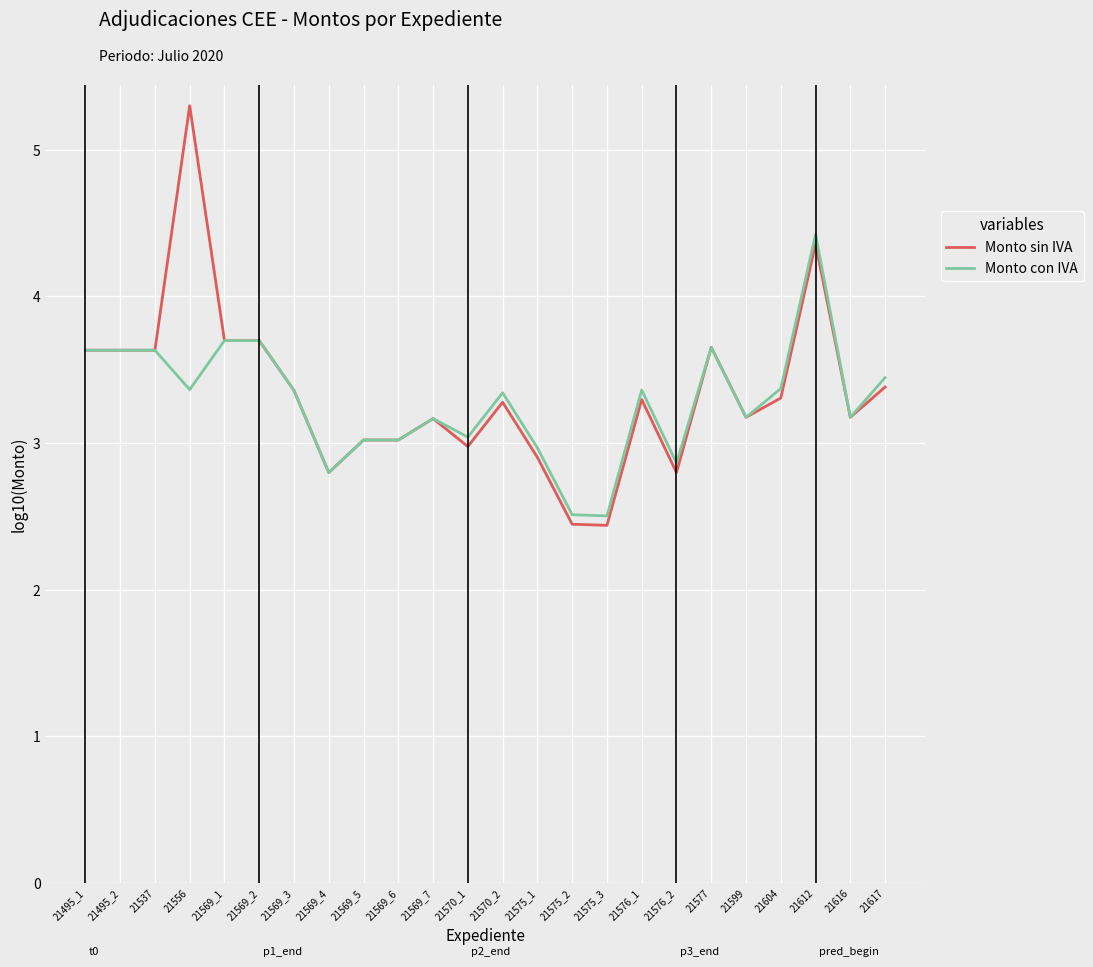

The value of Monto sin IVA at 21570_1 is 1.7. True or false?

False